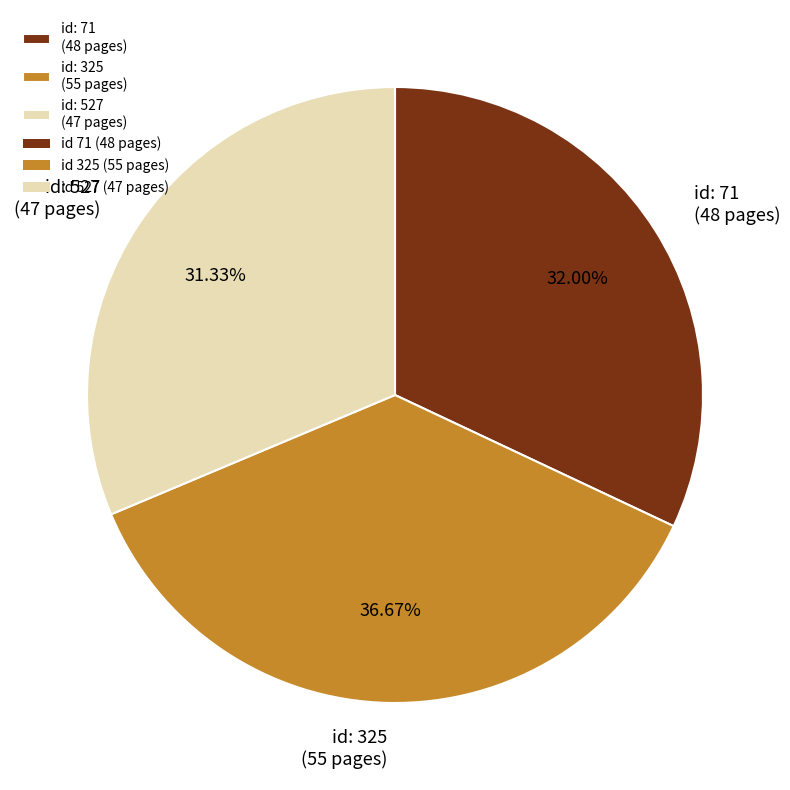

Is id: 527 (47 pages) the majority of the pie?

No